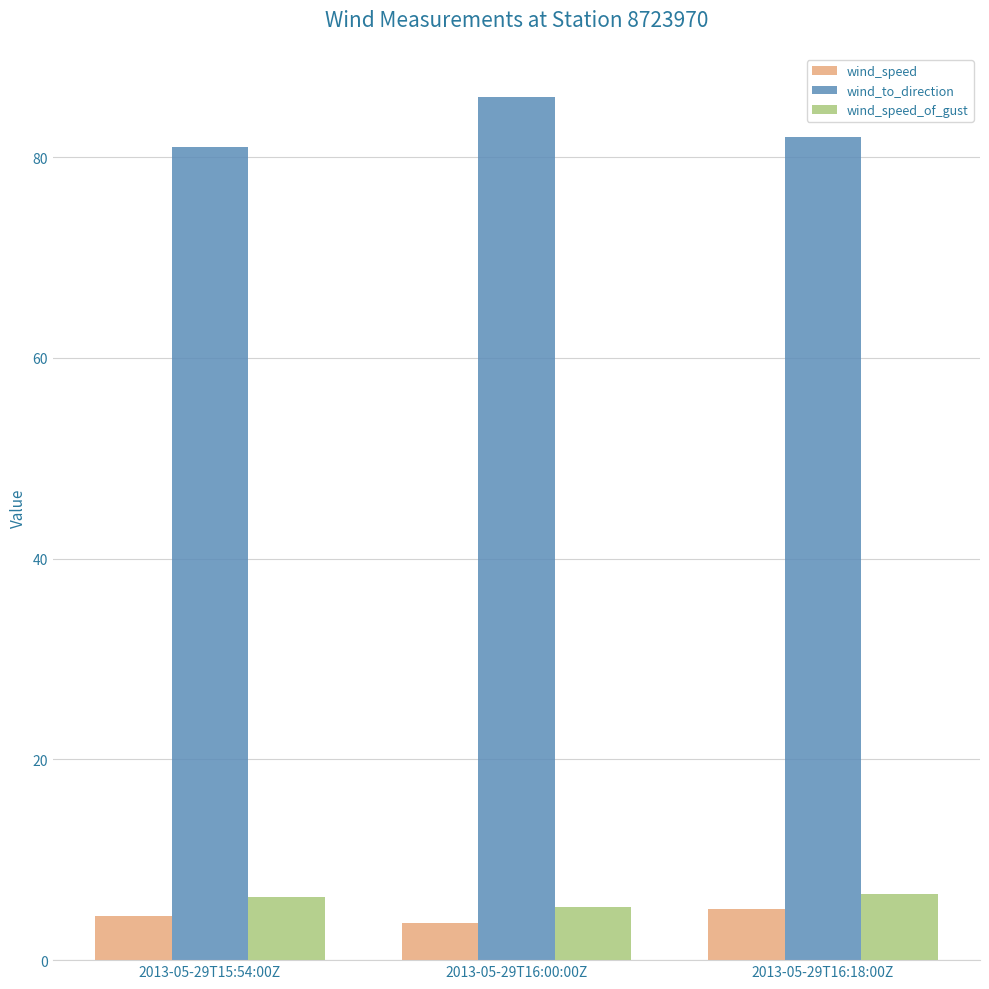

Does the chart contain any negative values?

No